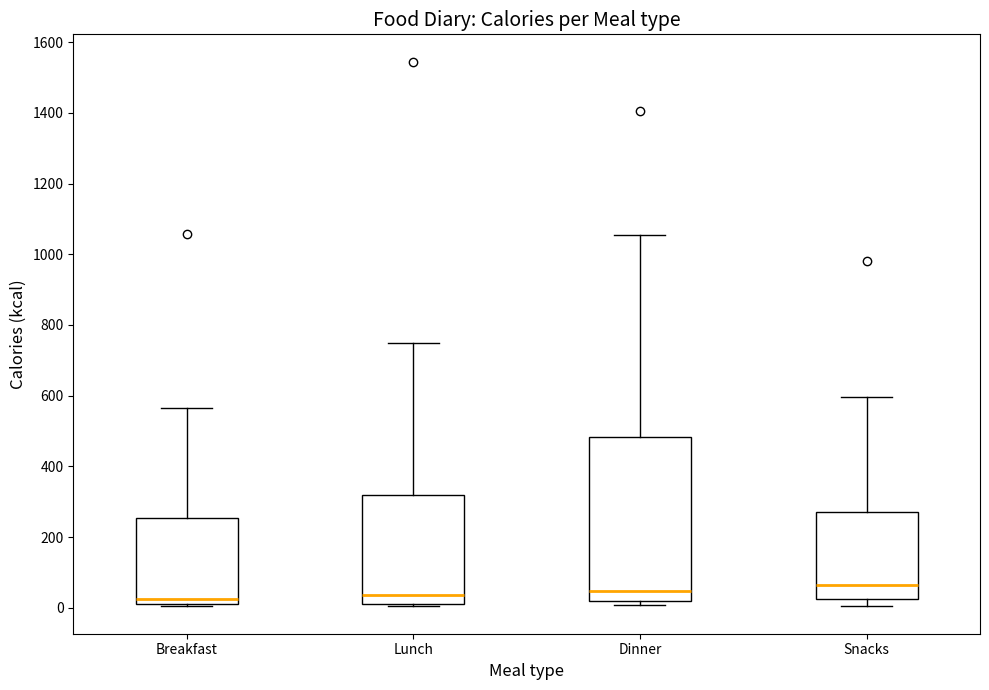

Reading left to right, transcribe this box plot: for each box, give where its median line is, the range the box spans, and where its two whiskers end, as read against the y-axis. The values are not printed on the chart, so give them approximately, as read against the axis.

Breakfast: median 20 (just above the box's lower edge), box 20 to 260, whiskers 0 to 560
Lunch: median 40, box 20 to 320, whiskers 0 to 760
Dinner: median 40, box 20 to 480, whiskers 0 to 1060
Snacks: median 60, box 20 to 280, whiskers 0 to 600